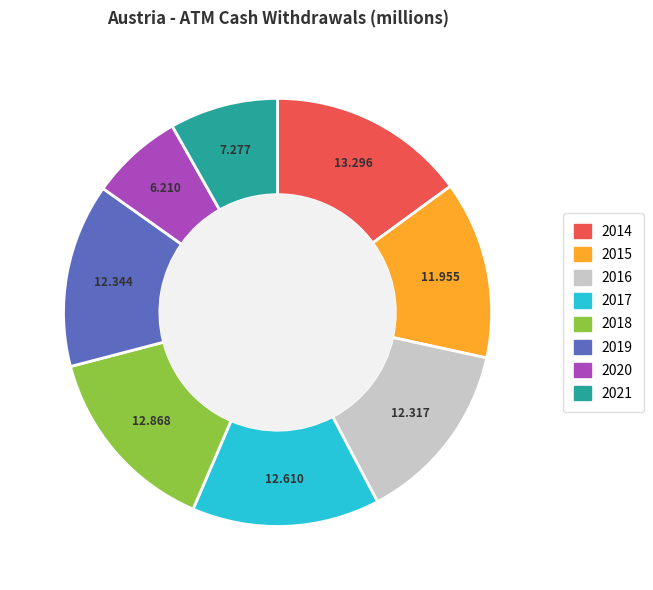

Combined, do 2014 and 2017 account for over 50%?

No